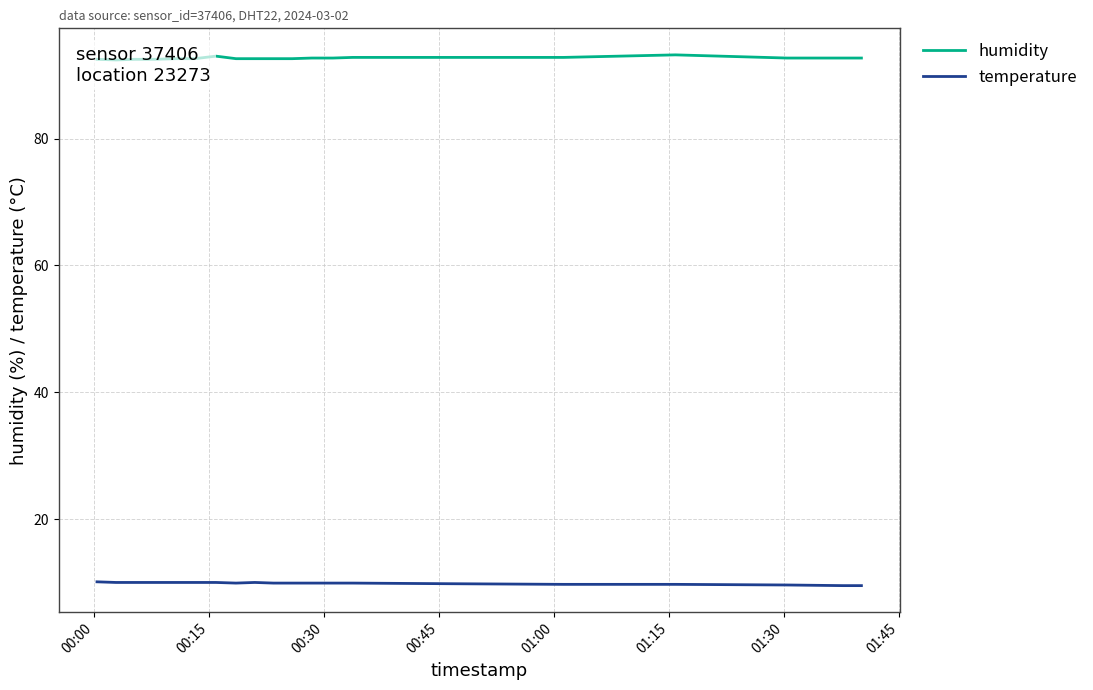

What is the highest value of the temperature series?

10.1